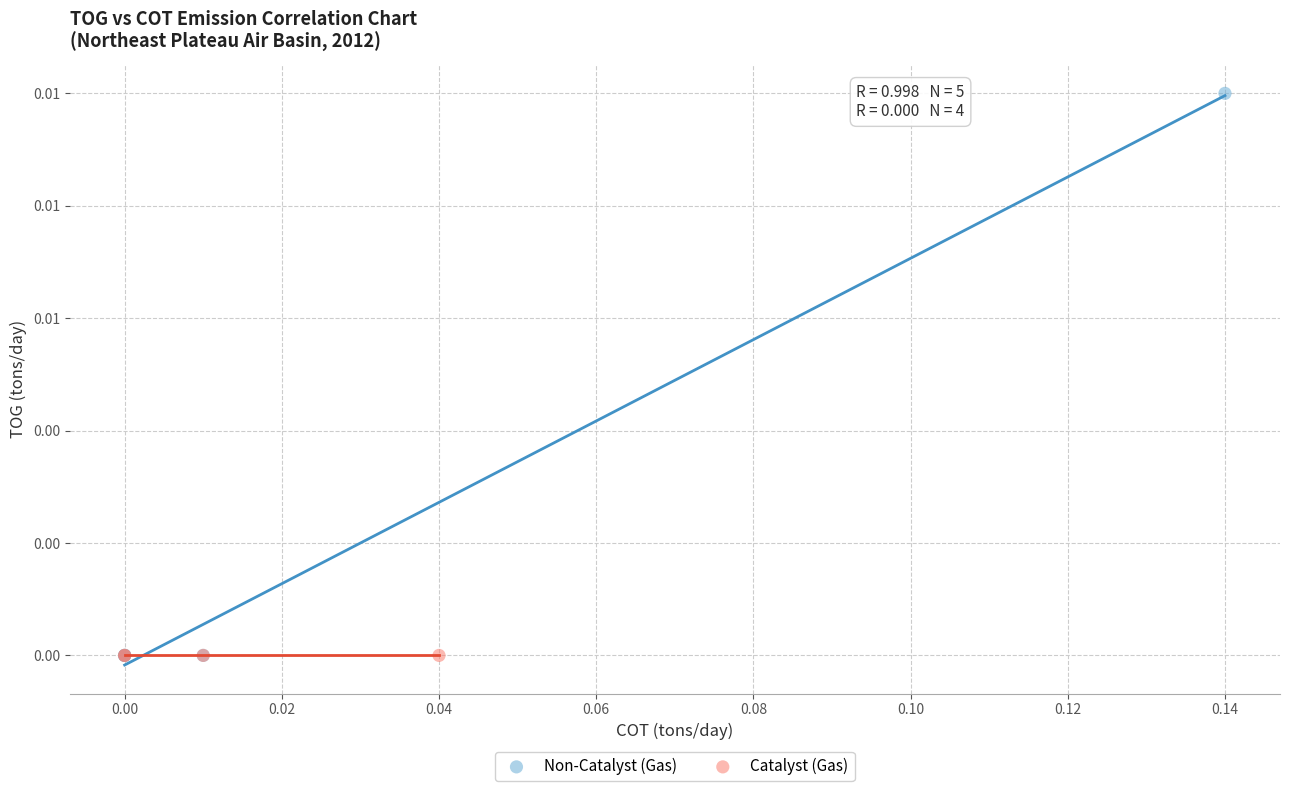

What are all the series names shown in the legend?

Non-Catalyst (Gas), Catalyst (Gas)